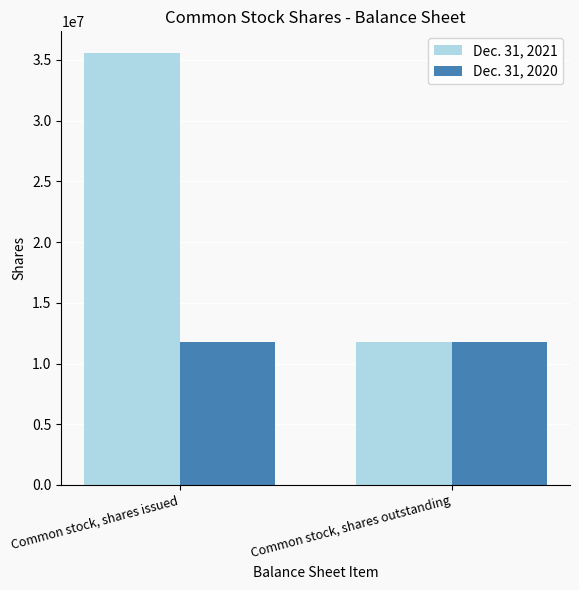

Which series has the largest range (max minus min)?

Dec. 31, 2021